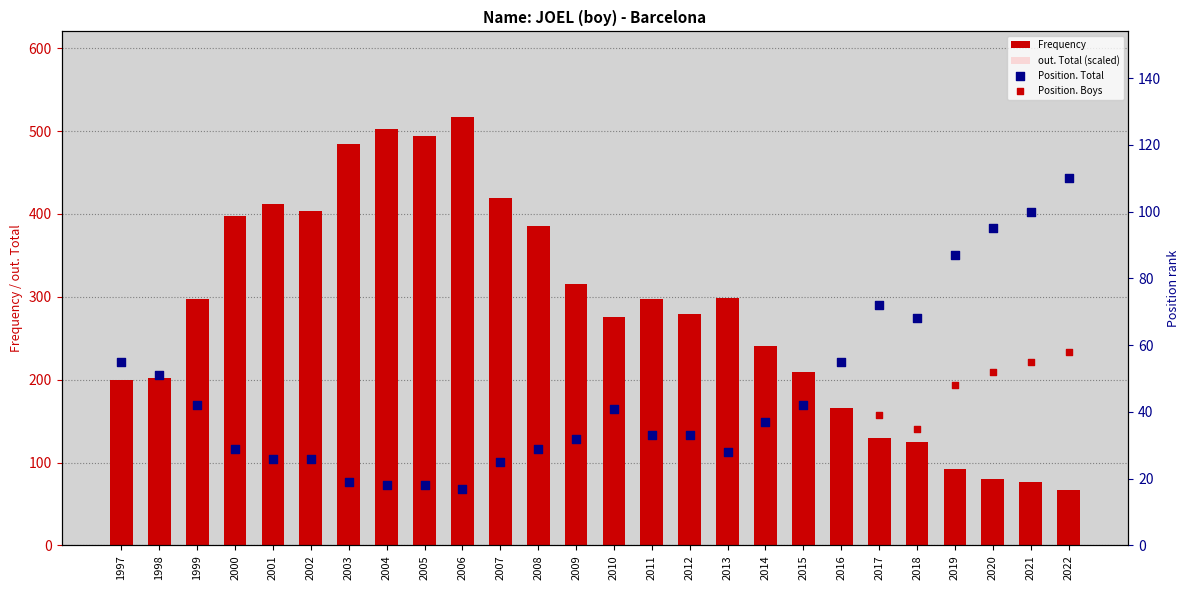

Is the value of Position. Boys at 2007 greater than the value of Frequency at 2013?

No